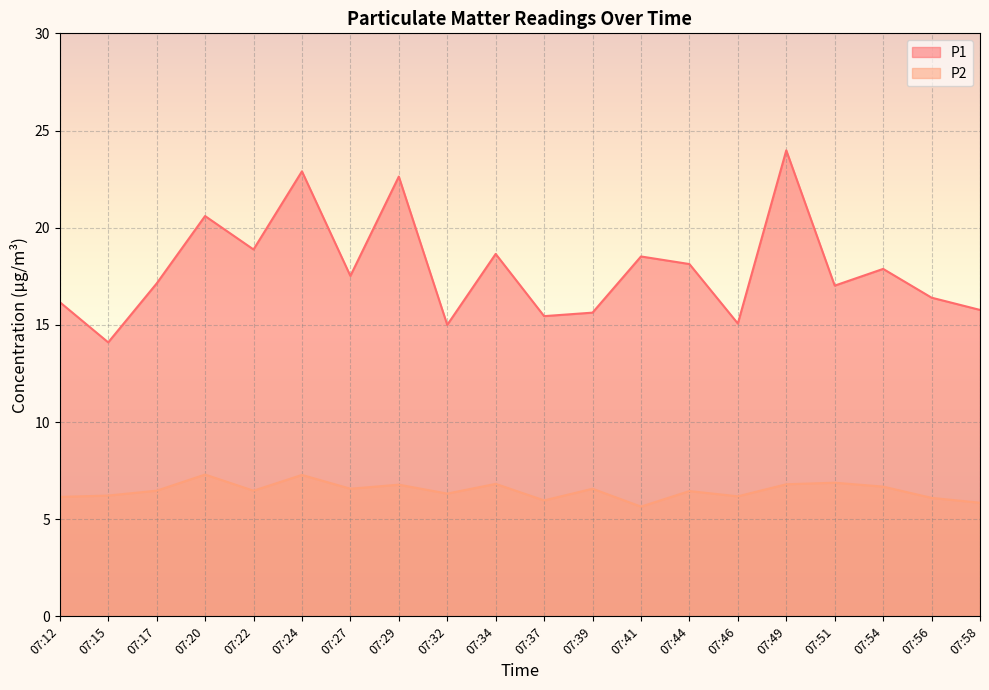

How many interior local valleys does the P1 series have?

7